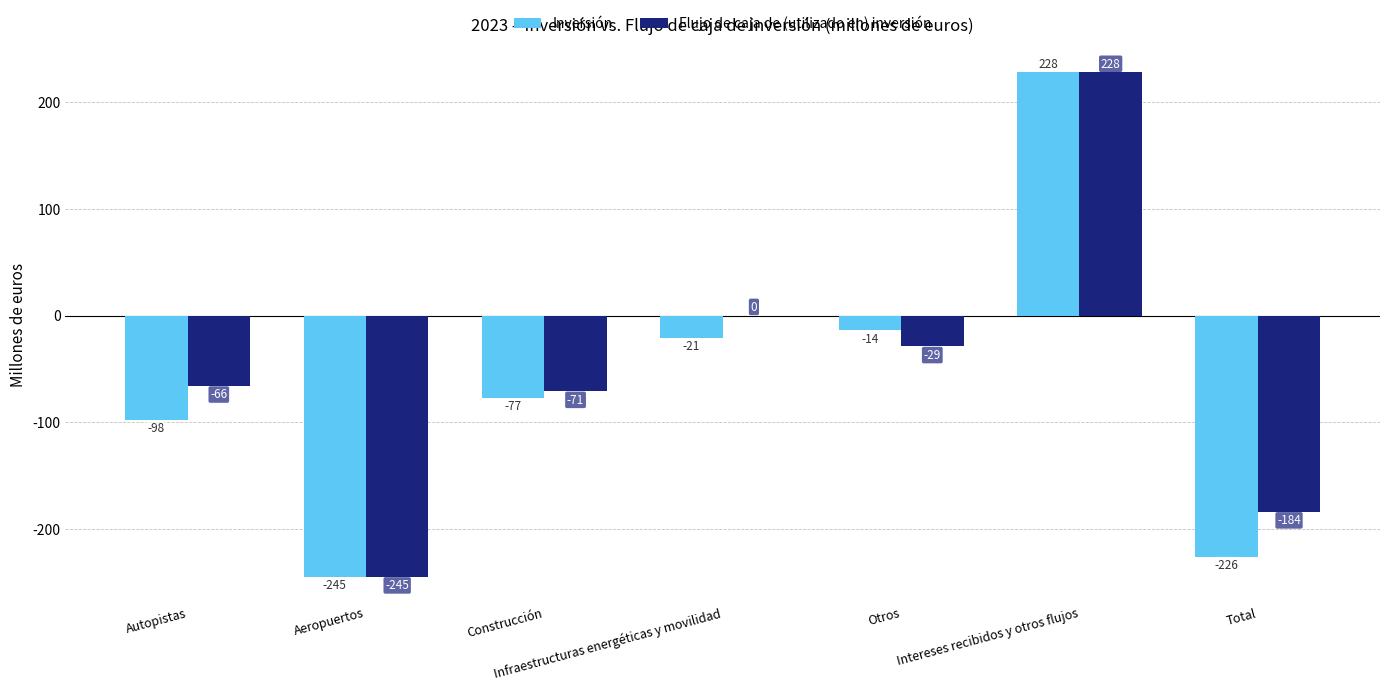

Between Aeropuertos and Infraestructuras energéticas y movilidad, which series saw the biggest shift?

Flujo de caja de (utilizado en) inversión